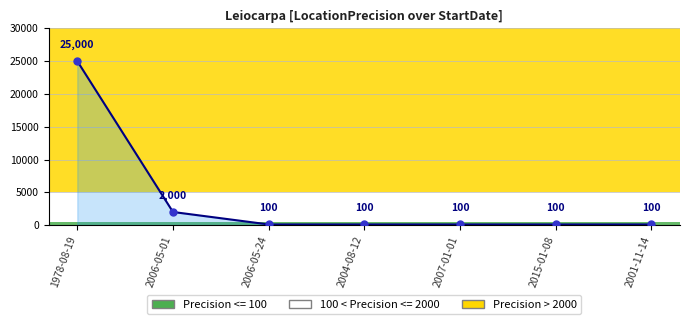

What is the average value?

3929